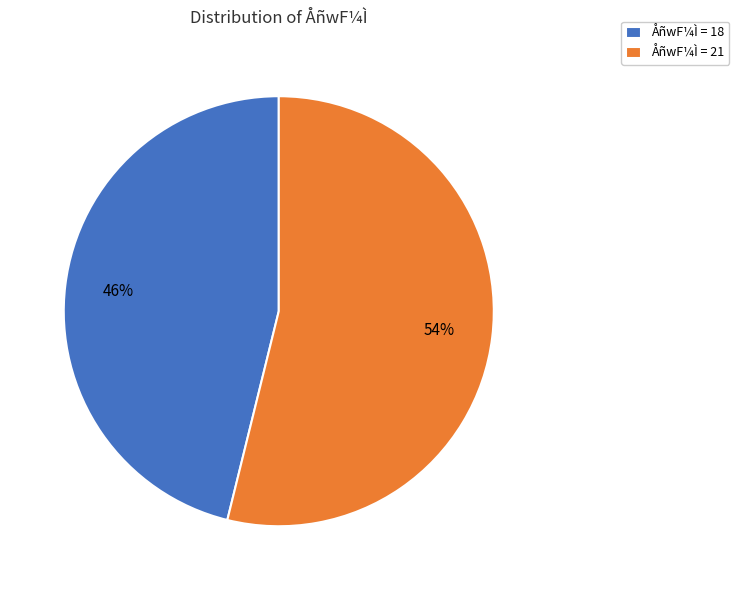

Approximately how many times larger is the value at ÅñwF¼Ì = 18 compared to ÅñwF¼Ì = 21?

0.9